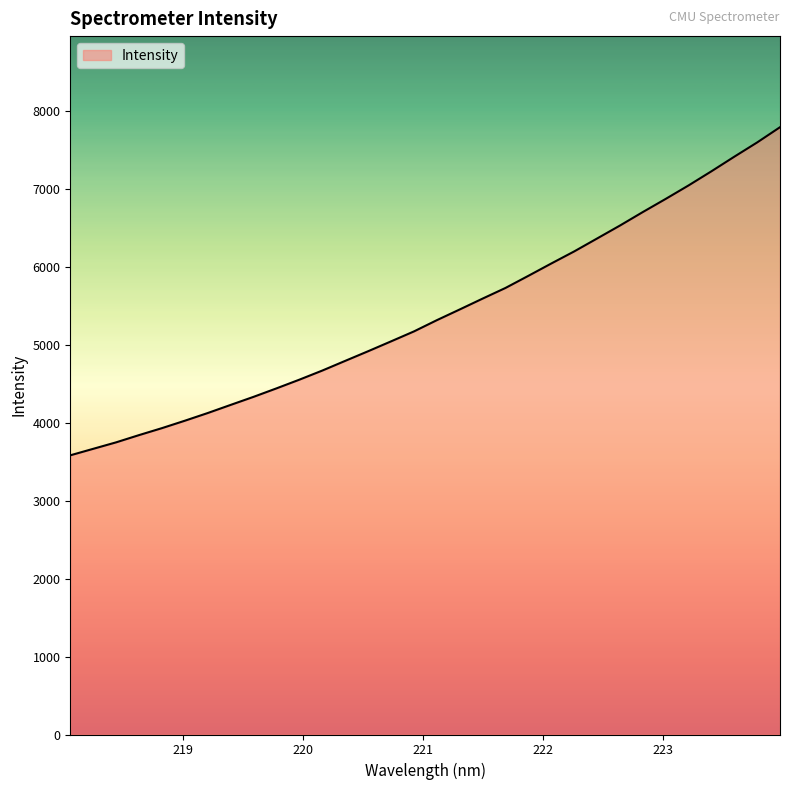

What is the difference between the maximum and minimum values?

4213.1